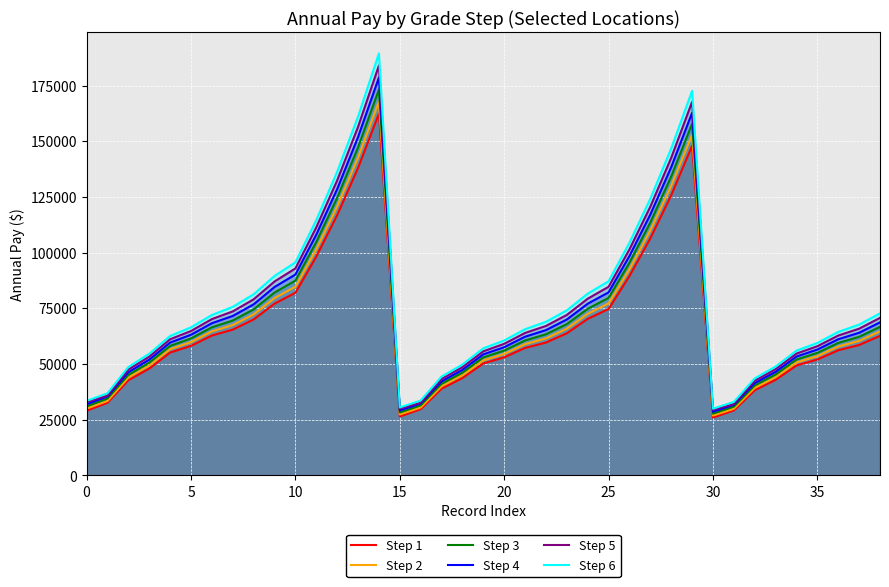

Is the value of Step 6 at 10 greater than the value of Step 3 at 20?

Yes